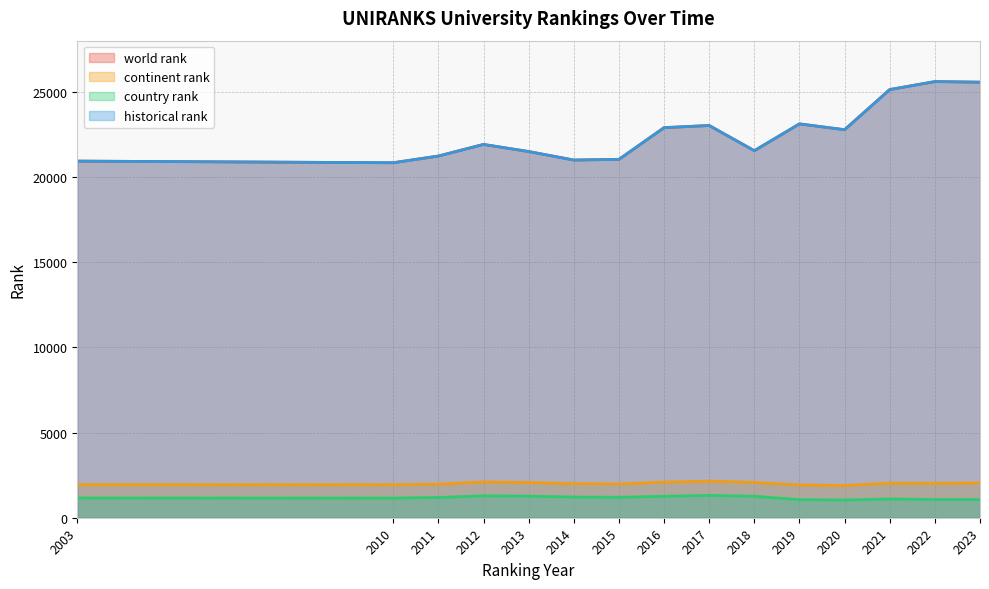

What is the maximum value shown in the chart?

25598.5